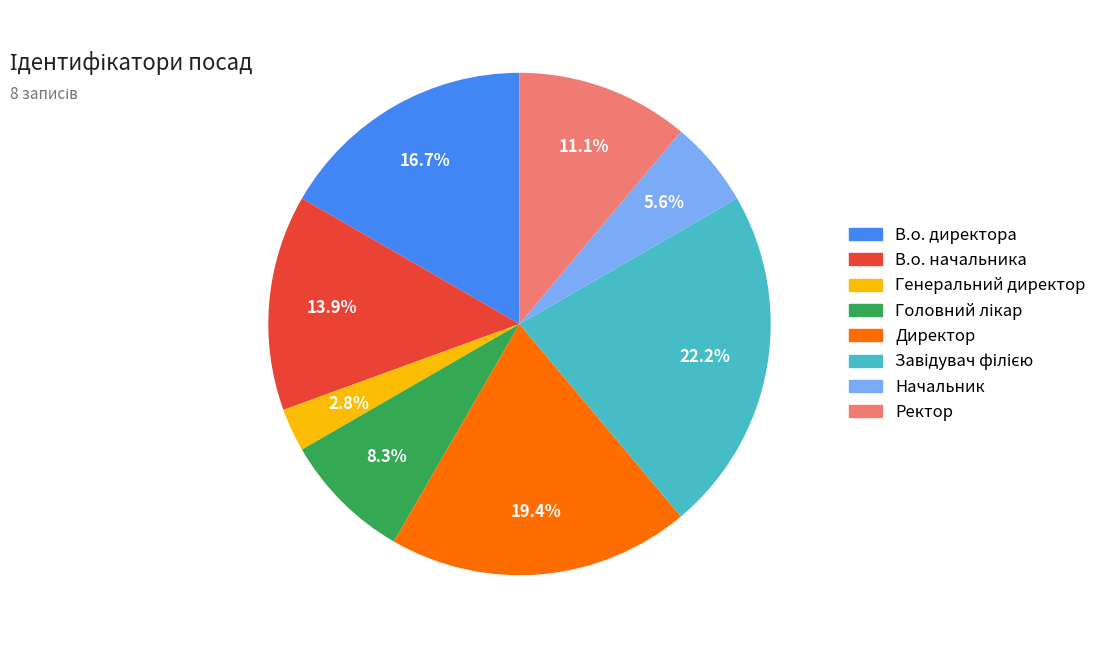

What percentage is NOT represented by В.о. директора?

83.3%